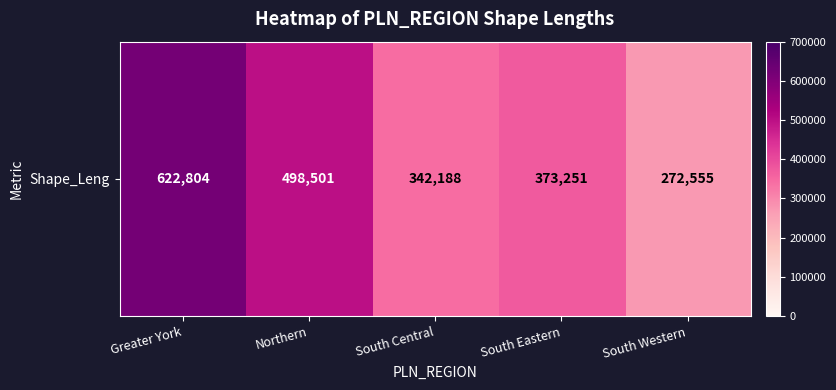

Where is the data nearest to the value 447679?

Northern